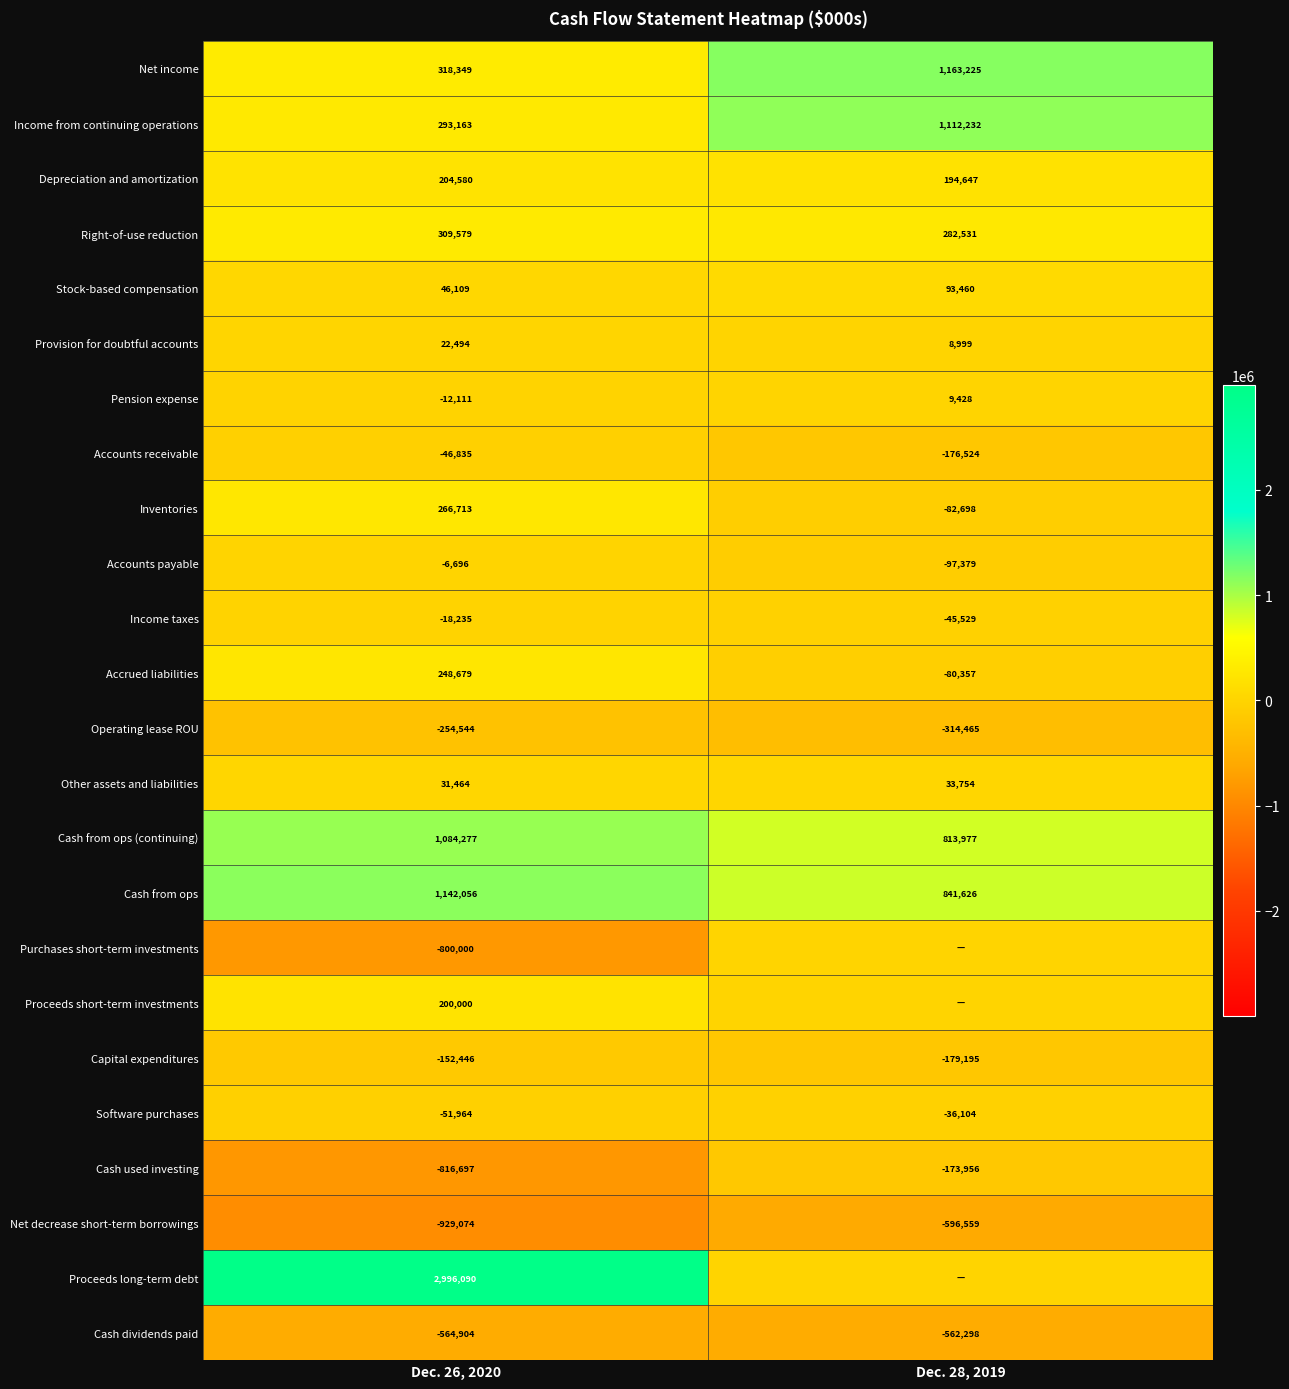

At which label does Capital expenditures reach its minimum?

Dec. 28, 2019